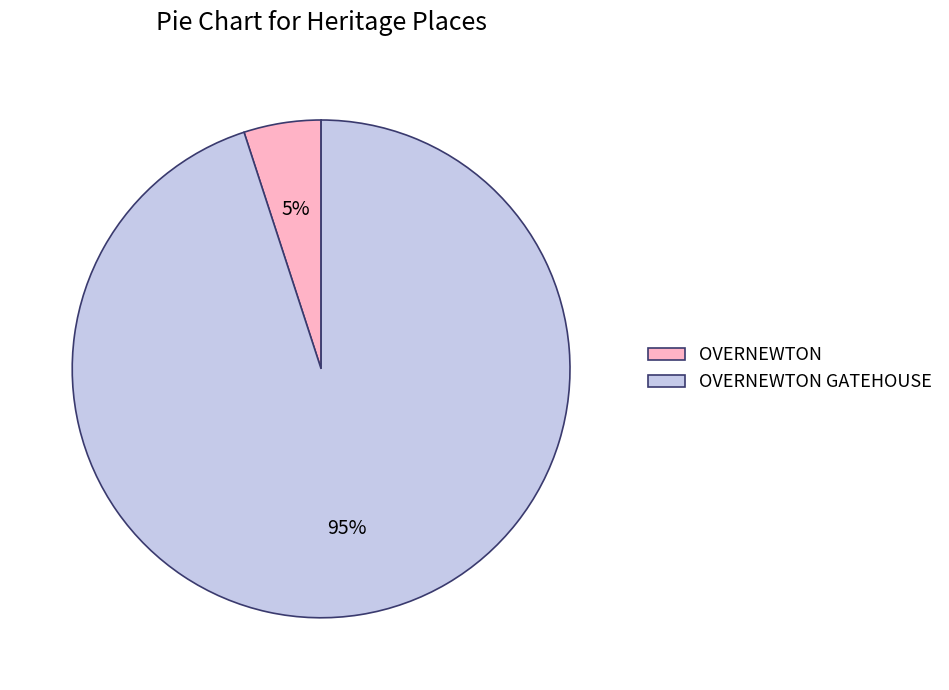

Rank the categories by value from lowest to highest.

OVERNEWTON, OVERNEWTON GATEHOUSE